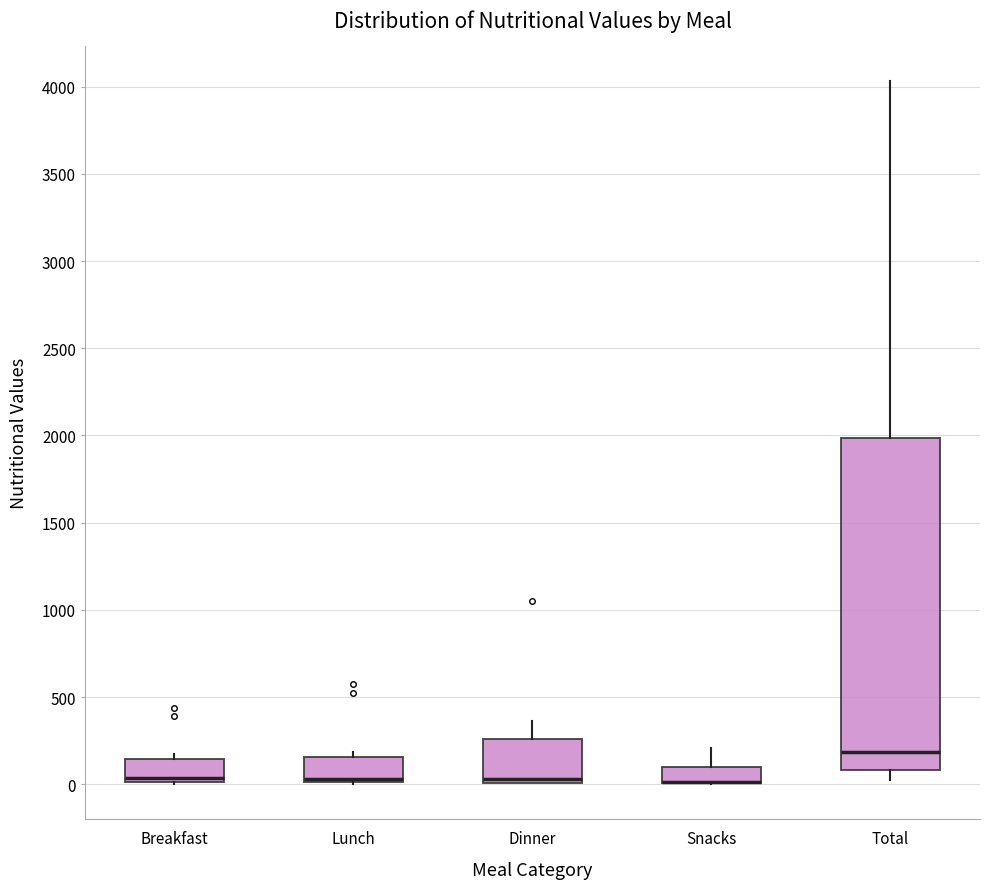

Where does the lower whisker of the box for Total end on the y-axis? The values are not printed on the chart, so give them approximately, as read against the axis.

50